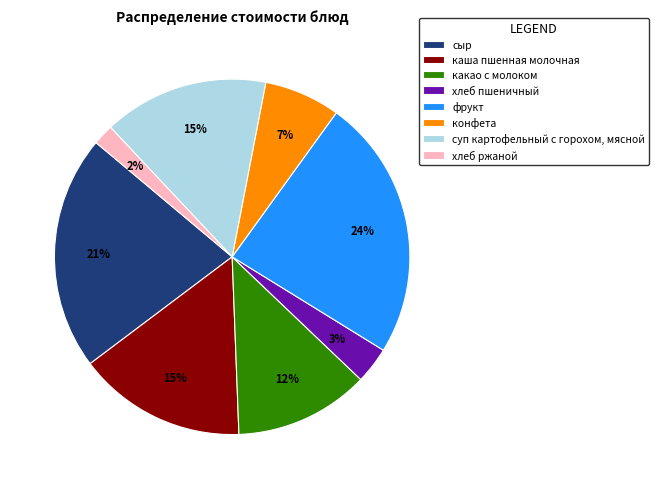

Which slice is the smallest?

хлеб ржаной